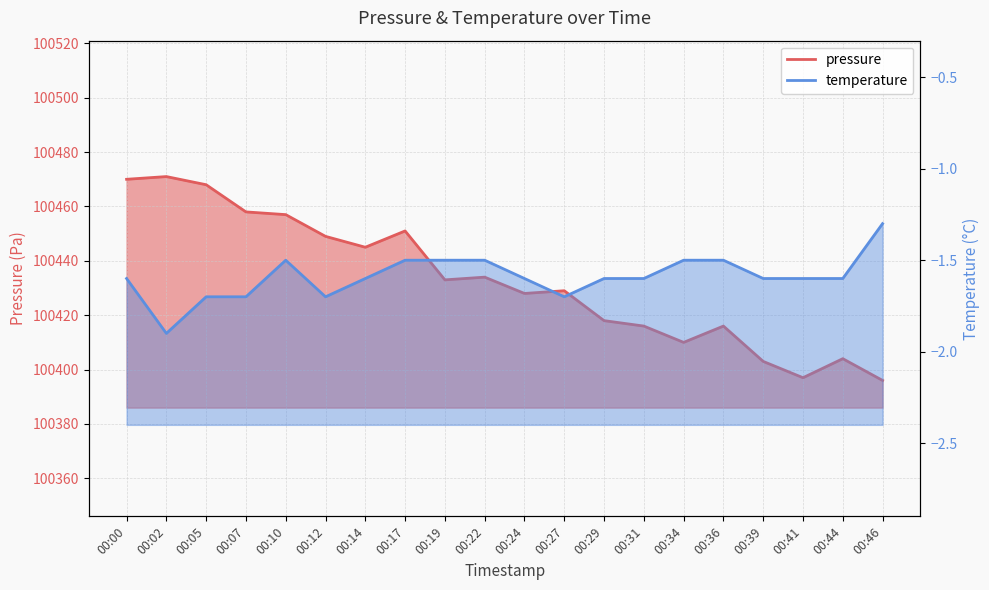

What is the change in value from 00:27 to 00:46?

-33